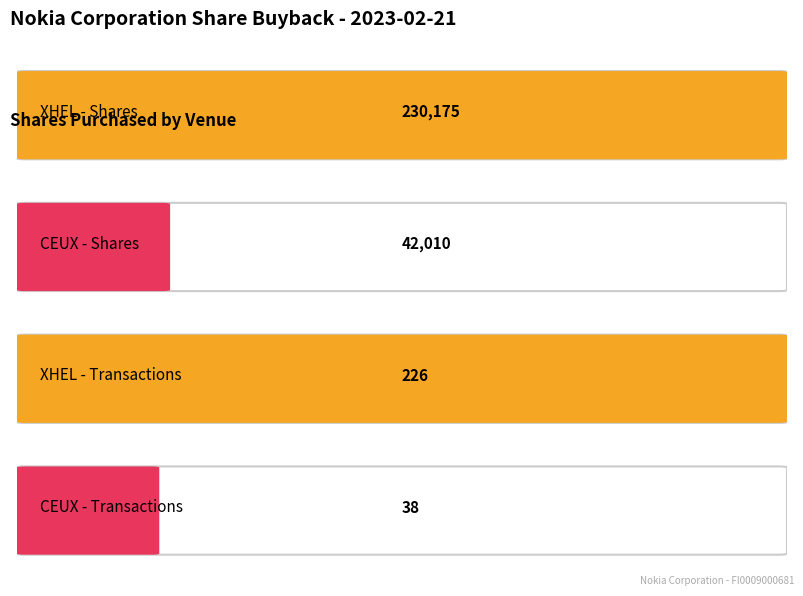

The value of Total number of shares purchased at CEUX is 42010. True or false?

True